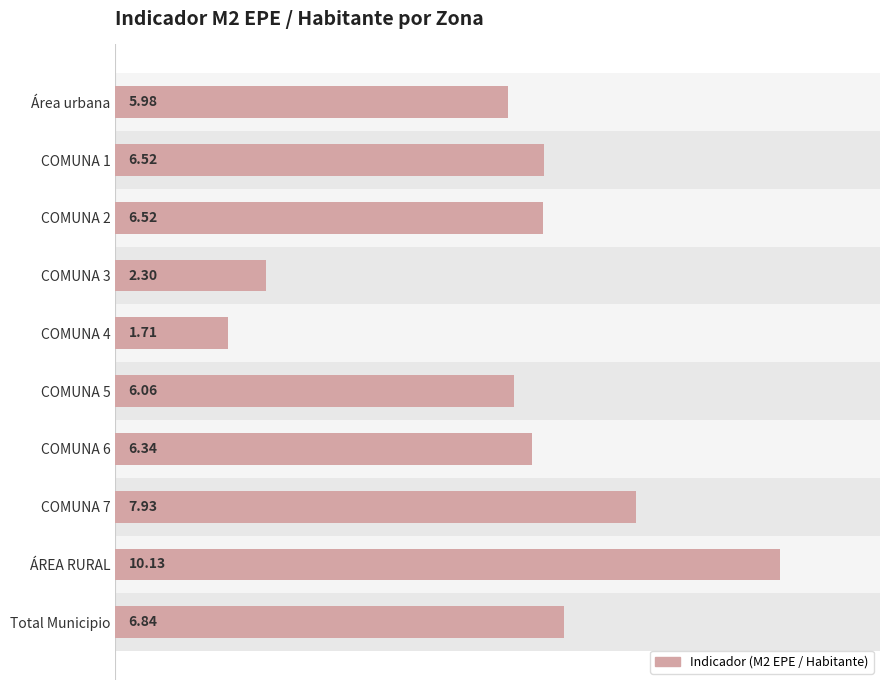

Which has a higher value, Total Municipio or ÁREA RURAL?

ÁREA RURAL